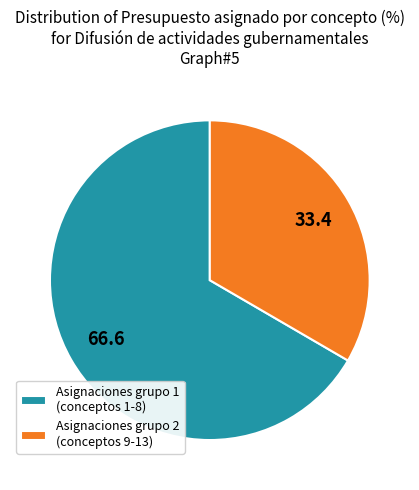

True or false: Asignaciones grupo 2 (conceptos 9-13) accounts for 48% of the total.

False